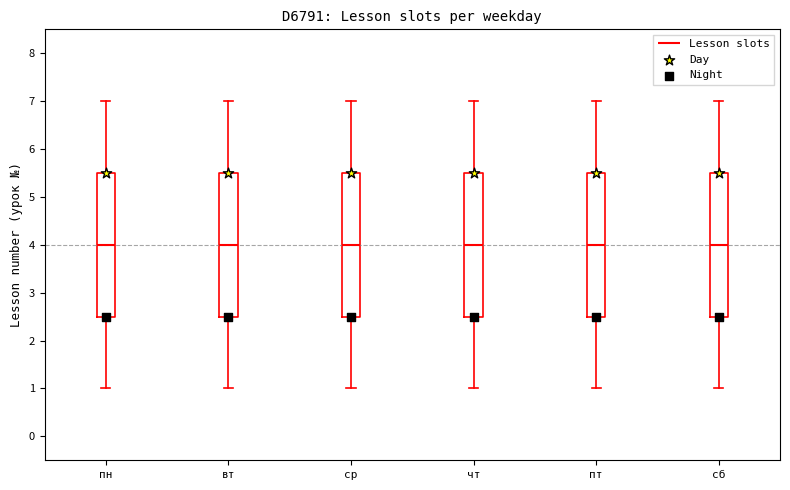

Reading left to right, transcribe this box plot: for each box, give where its median line is, the range the box spans, and where its two whiskers end, as read against the y-axis. The values are not printed on the chart, so give them approximately, as read against the axis.

пн: median 4.0, box 2.5 to 5.5, whiskers 1.0 to 7.0
вт: median 4.0, box 2.5 to 5.5, whiskers 1.0 to 7.0
ср: median 4.0, box 2.5 to 5.5, whiskers 1.0 to 7.0
чт: median 4.0, box 2.5 to 5.5, whiskers 1.0 to 7.0
пт: median 4.0, box 2.5 to 5.5, whiskers 1.0 to 7.0
сб: median 4.0, box 2.5 to 5.5, whiskers 1.0 to 7.0